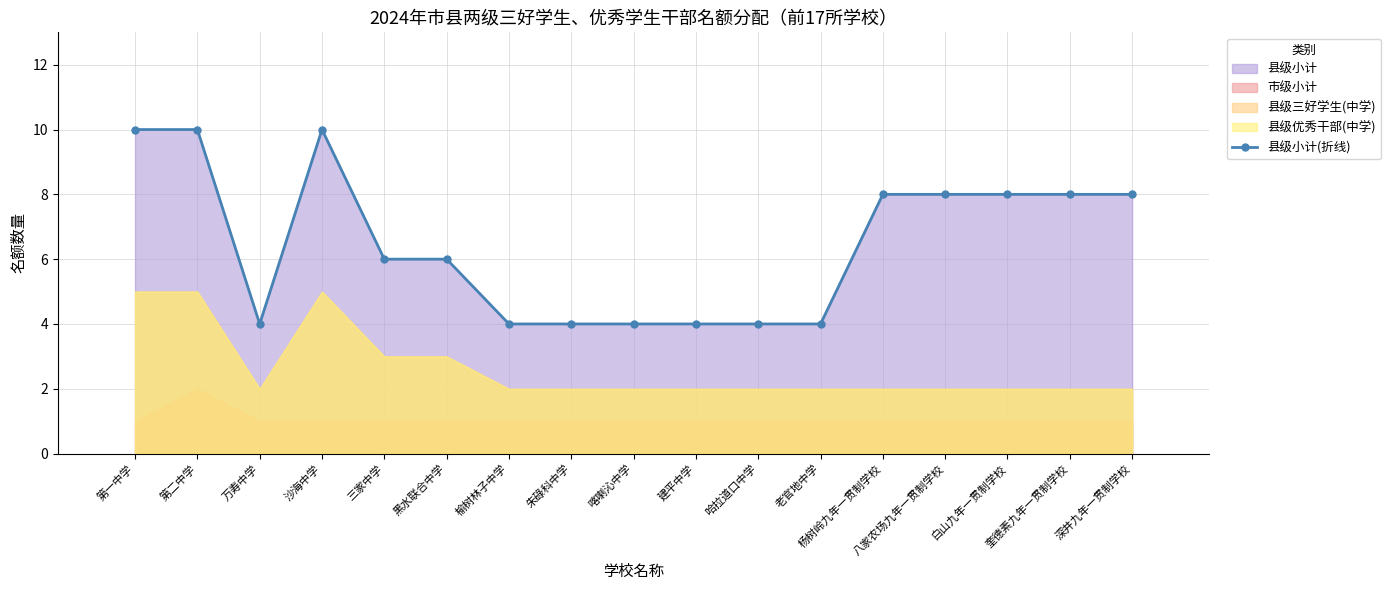

Are the bars horizontal?

No